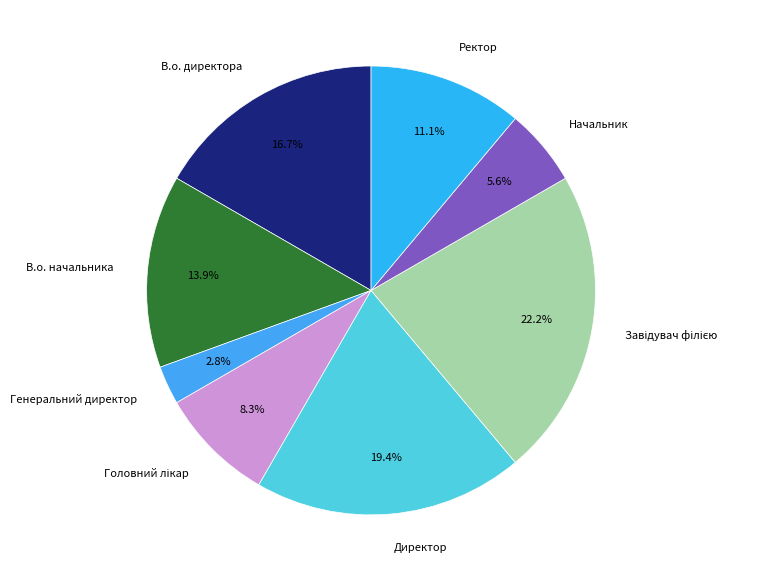

Which category has the smallest portion of the pie?

Генеральний директор